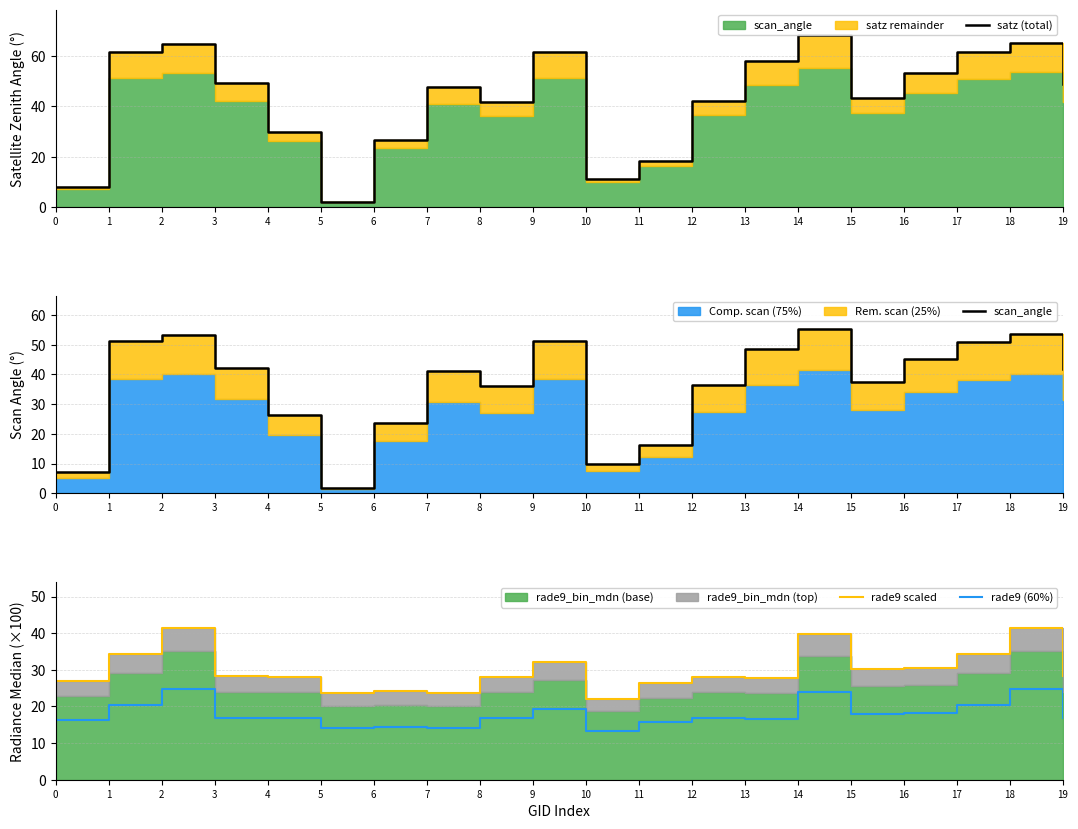

The rade9 (60%) series shows 26.9 at 11. True or false?

False